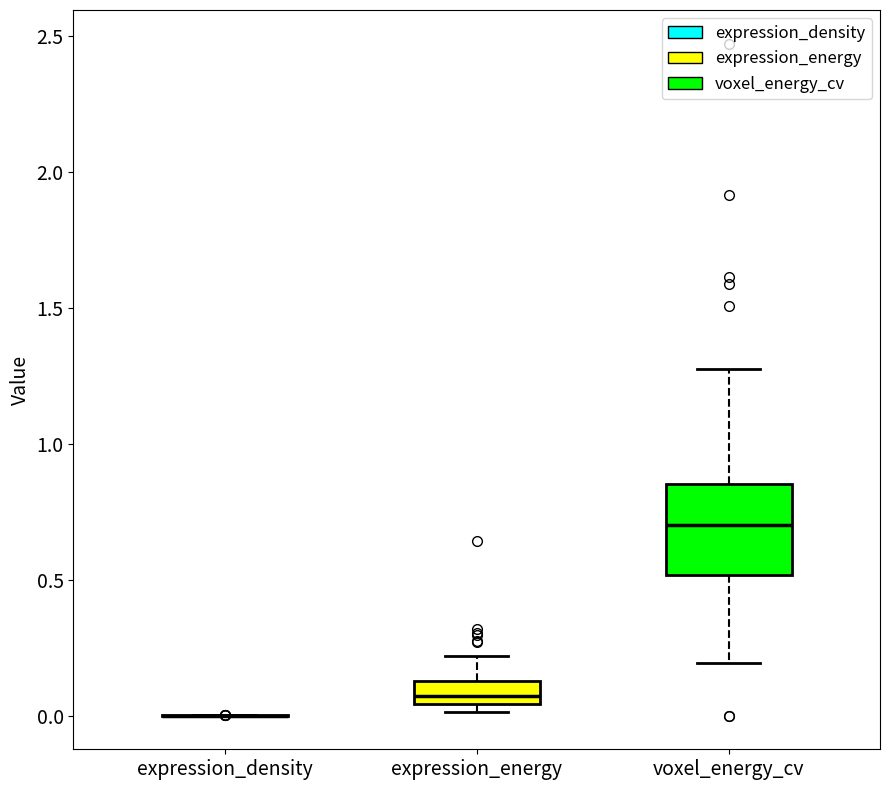

Comparing the boxes themselves (not the whiskers), which one is the tallest?

voxel_energy_cv